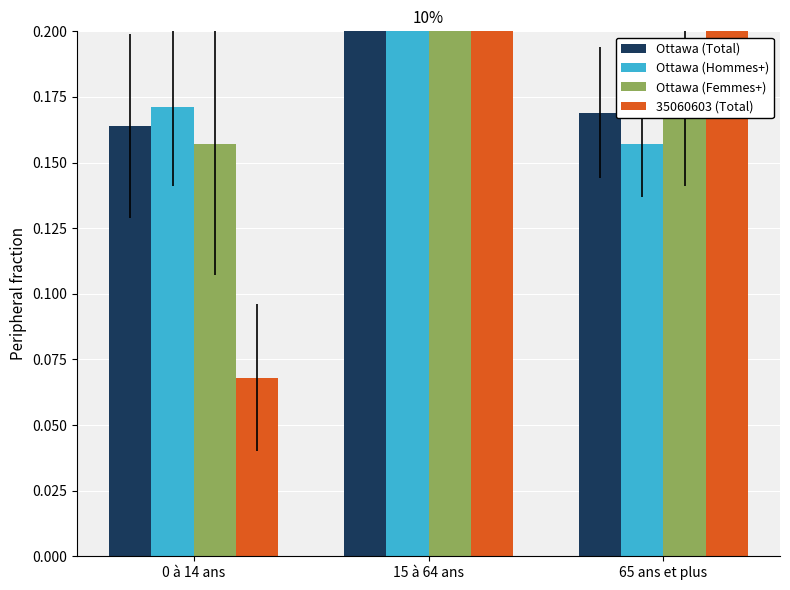

Read the 35060603 (Total) value at 15 à 64 ans.

0.6